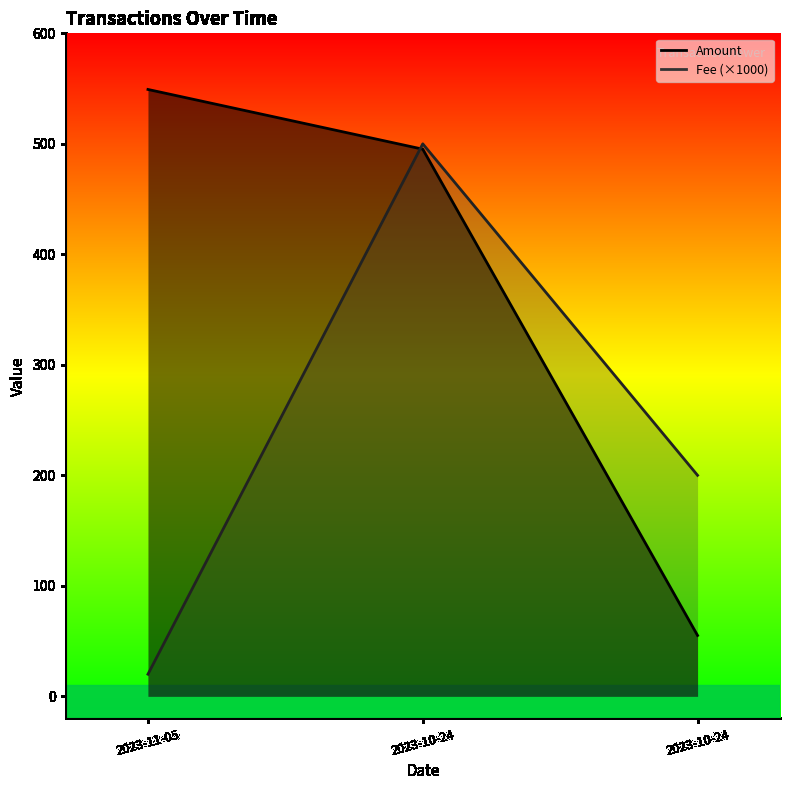

What are all the series names shown in the legend?

Fee, Amount